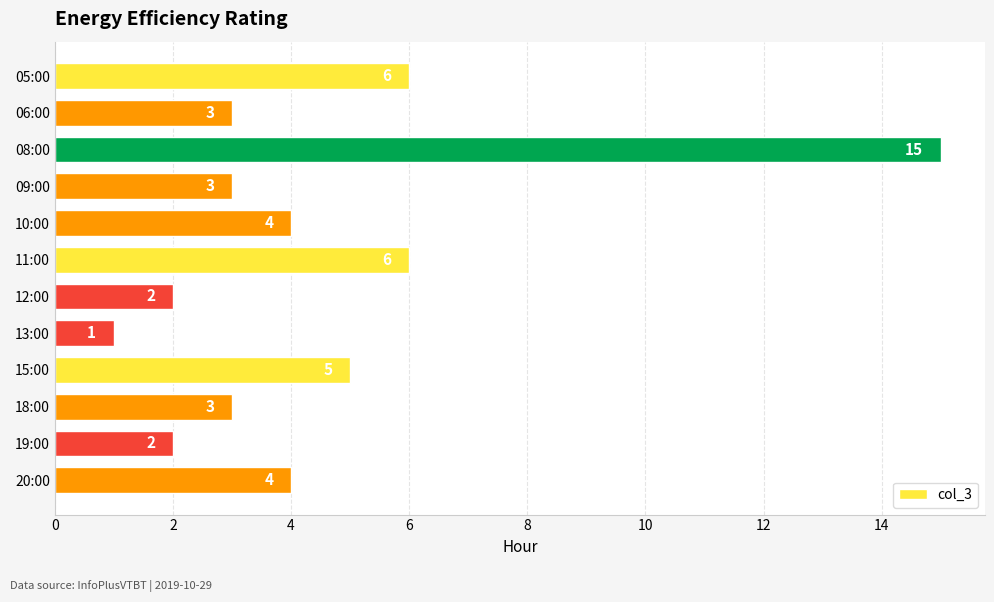

At which category does the chart reach its peak across all series?

08:00